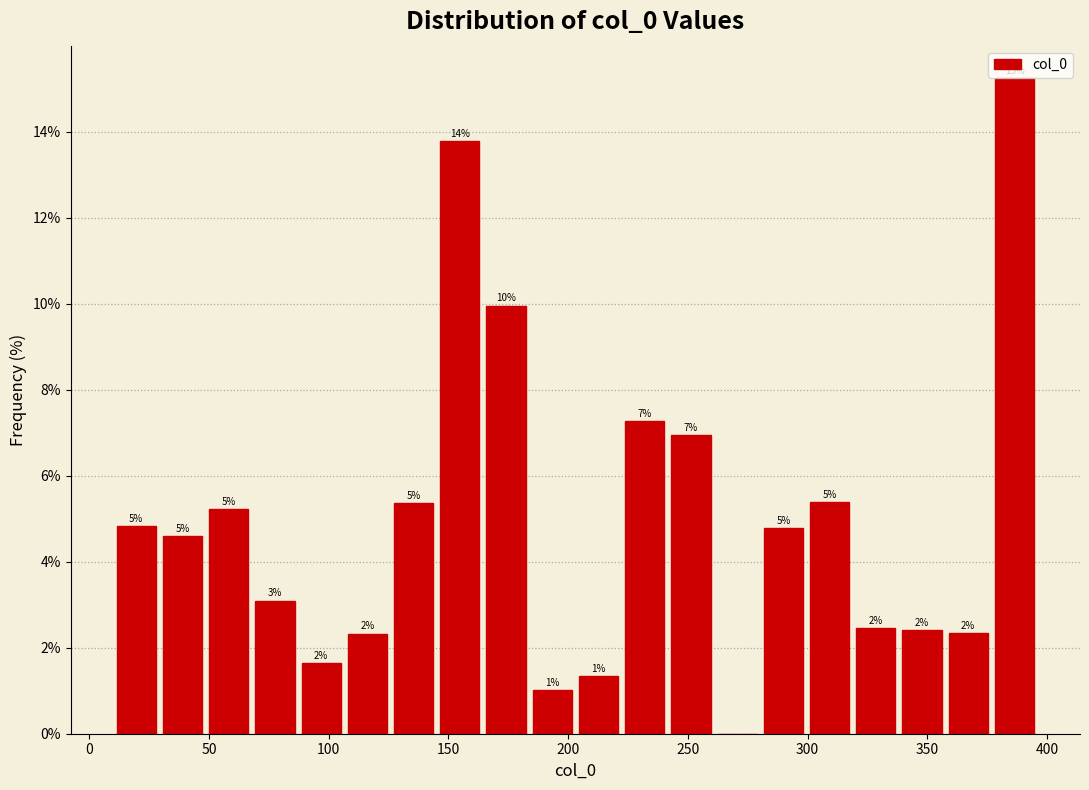

Around what value on the x-axis is the tallest bar? Give the approximate position of its centre, as read against the axis.

385